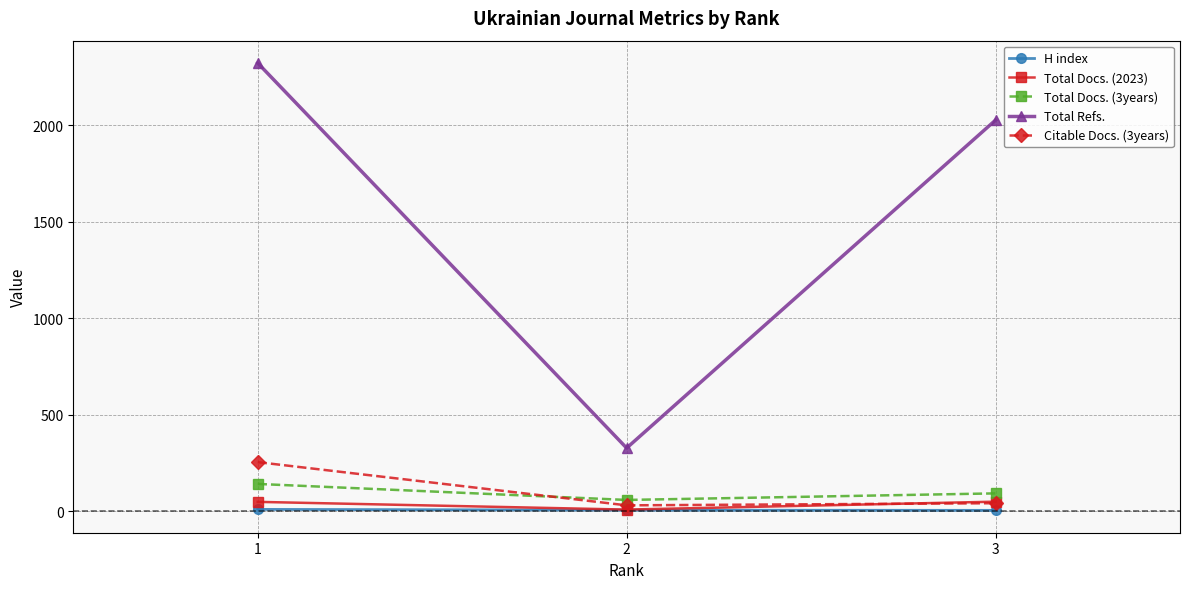

How many data points in Total Docs. (2023) are less than 48?

1